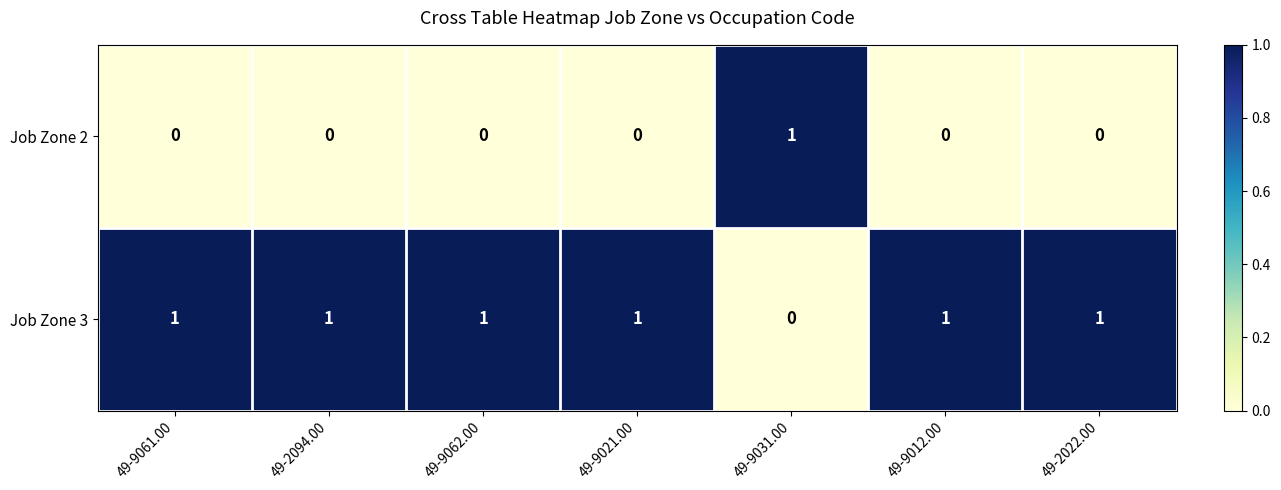

How many data points does each series have?

7